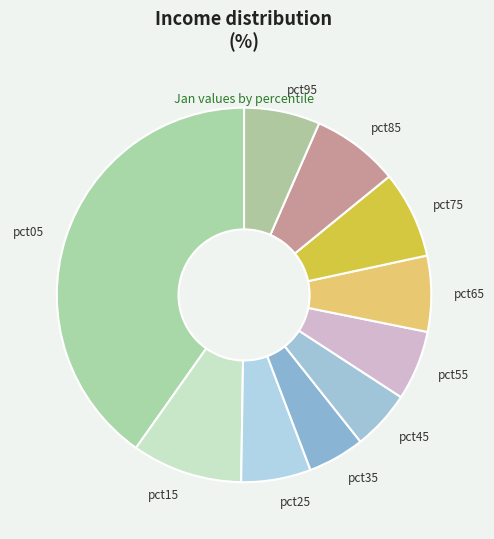

Which category has the biggest portion of the pie?

pct05